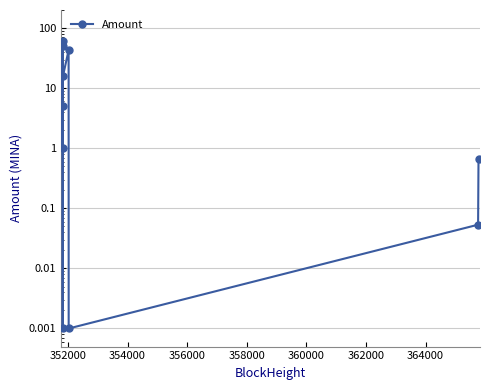

What is the value of the 3rd point from the left?

50.0